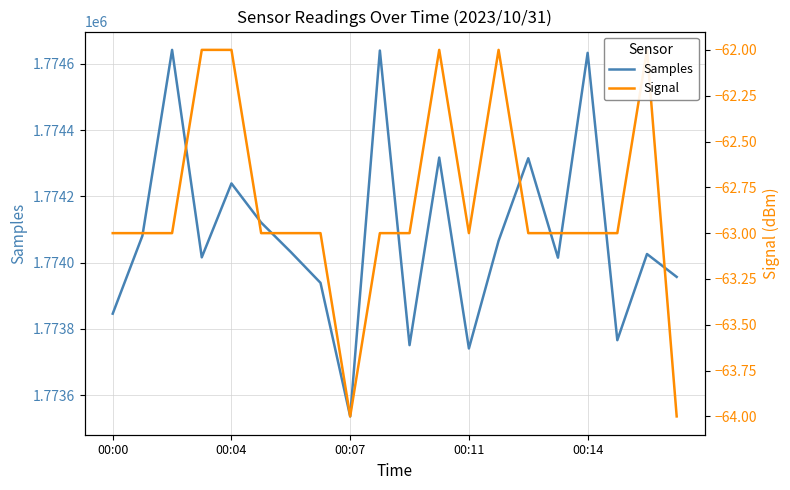

What position from the left is 00:04?

5